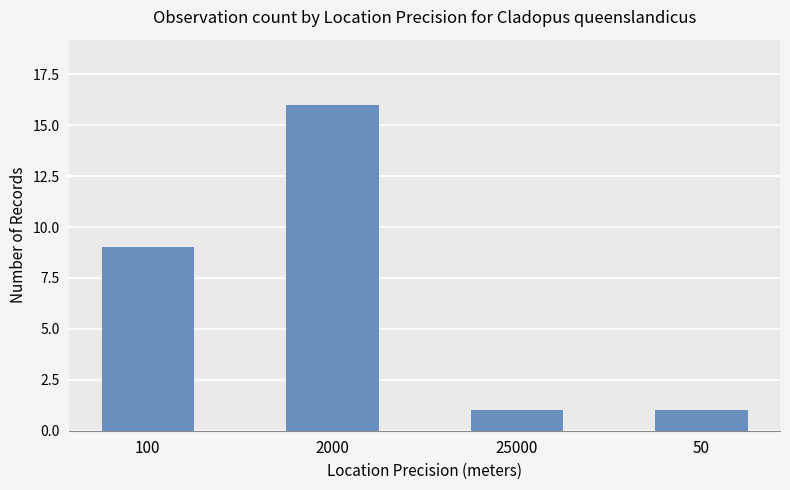

Does the chart contain stacked bars?

No